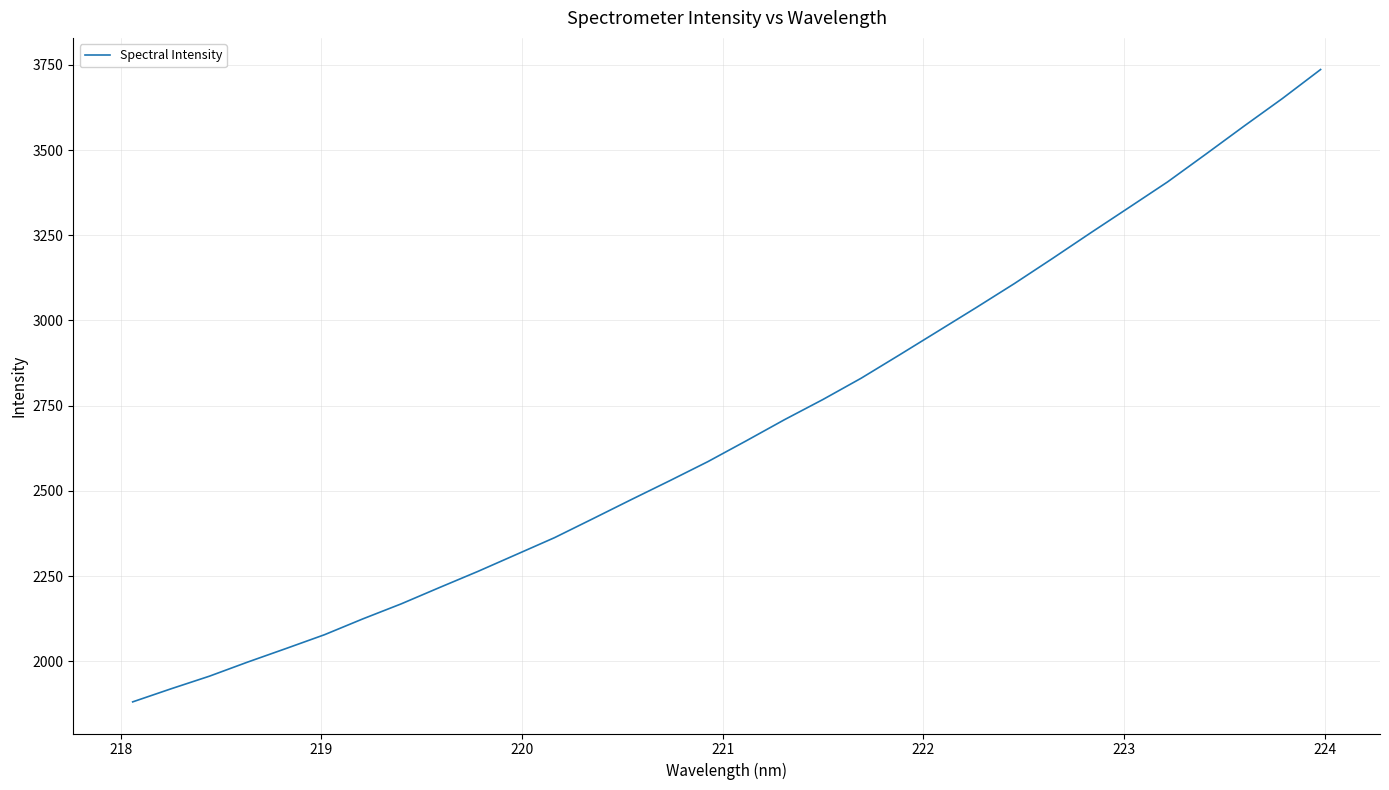

What is the minimum value shown in the chart?

1880.5